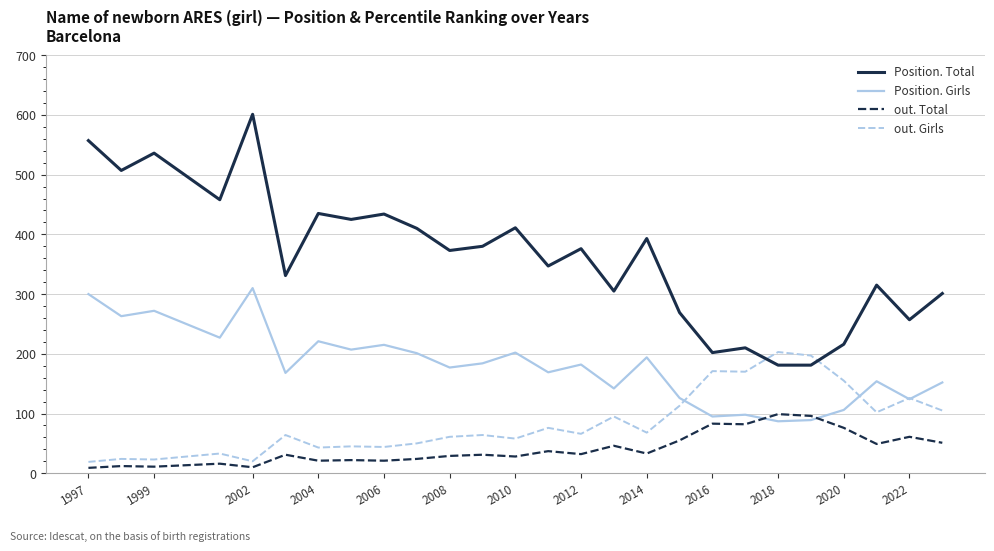

What is the maximum value shown in the chart?

601